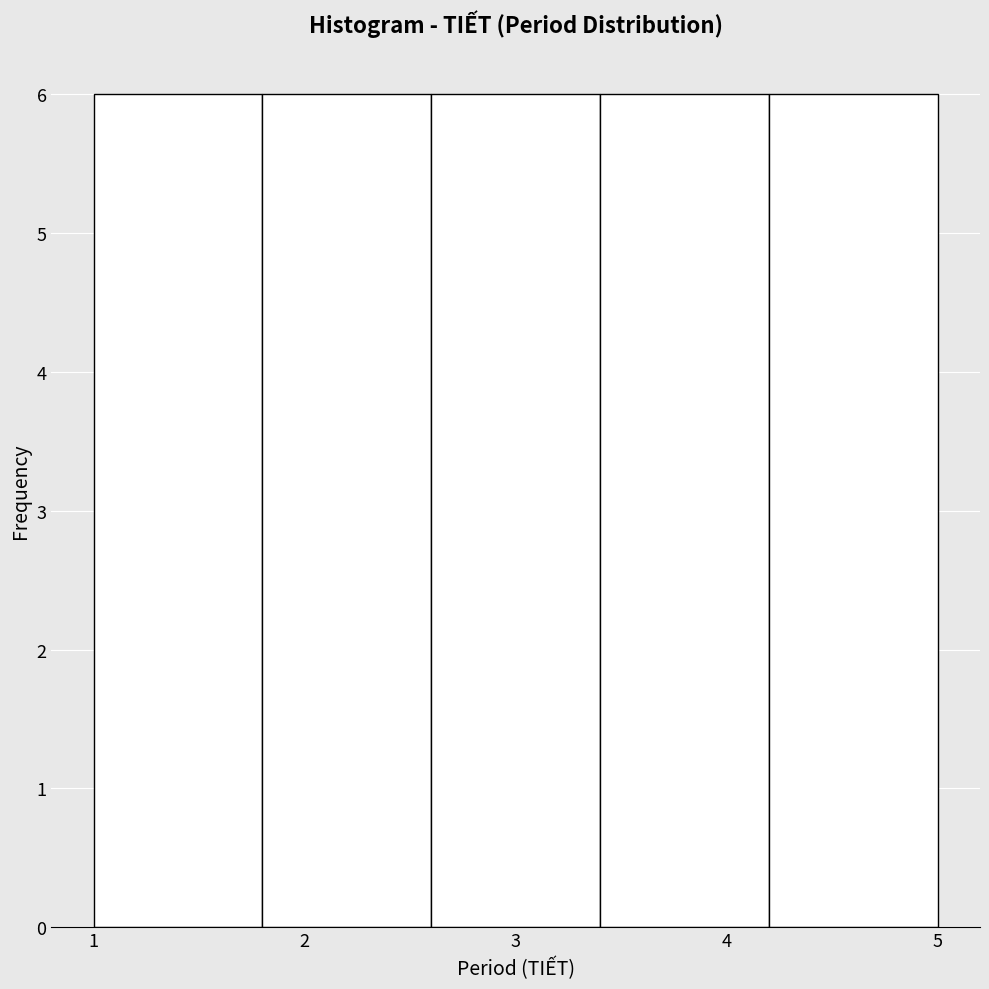

Reading left to right, list every bar in this chart as the range it spans on the x-axis followed by its height. The values are not printed on the chart, so give them approximately, as read against the axis.

1.0 to 1.8: 6
1.8 to 2.6: 6
2.6 to 3.4: 6
3.4 to 4.2: 6
4.2 to 5.0: 6